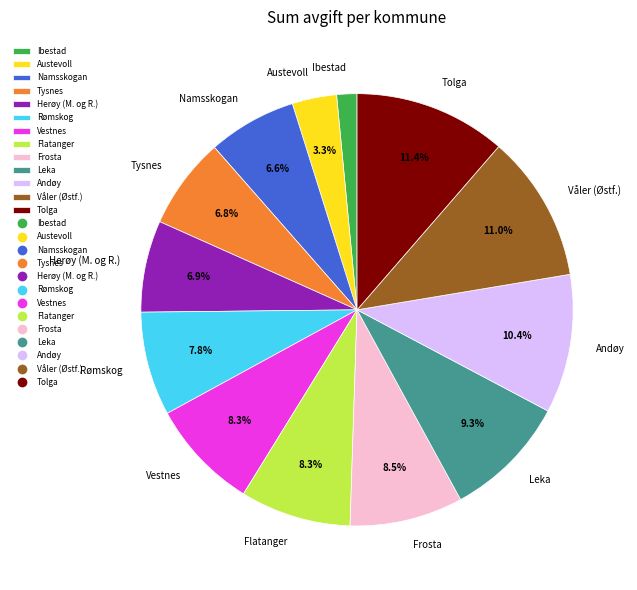

Which category has the smallest portion of the pie?

Ibestad